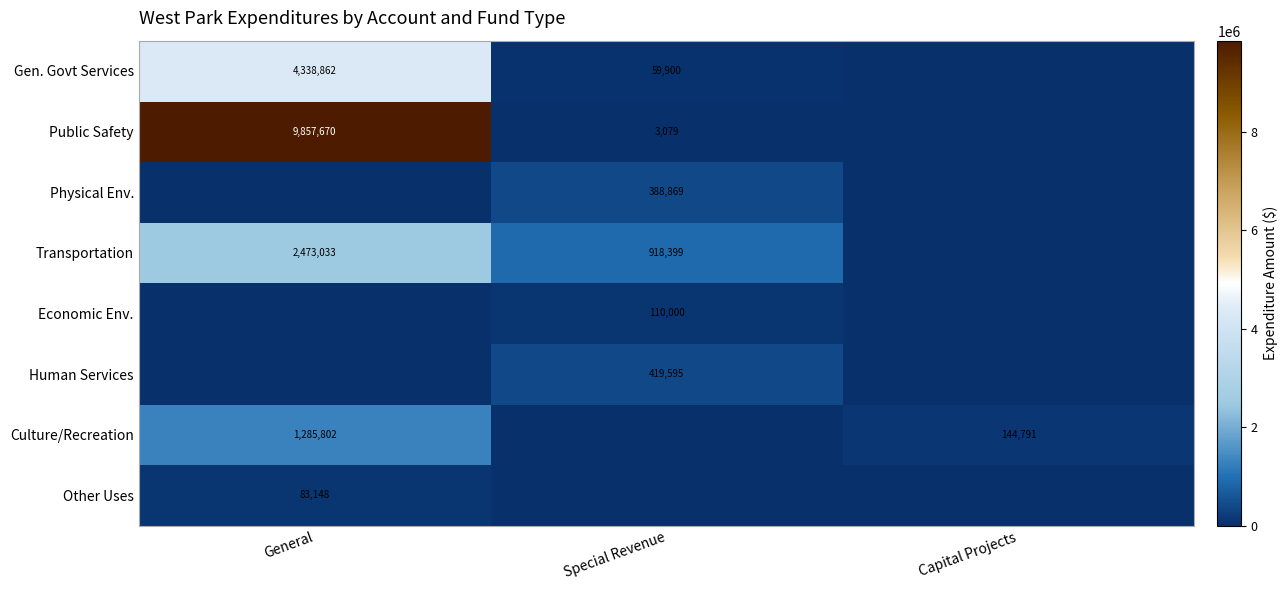

The value of Human Services at Capital Projects is 182993. True or false?

False